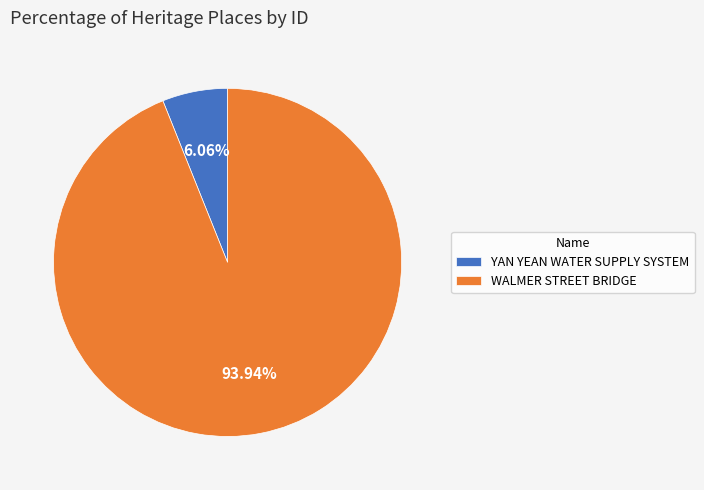

To the nearest percent, what portion does WALMER STREET BRIDGE represent?

94%